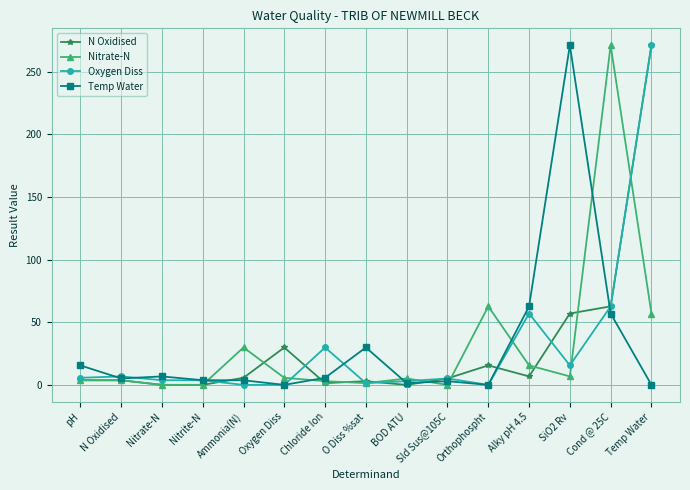

True or false: Temp Water has a value of 62.7 at Alky pH 4.5.

True